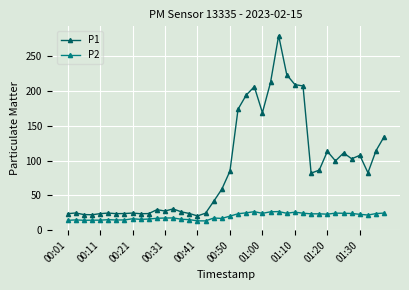

Rank the series by their average value, from highest to lowest.

P1, P2